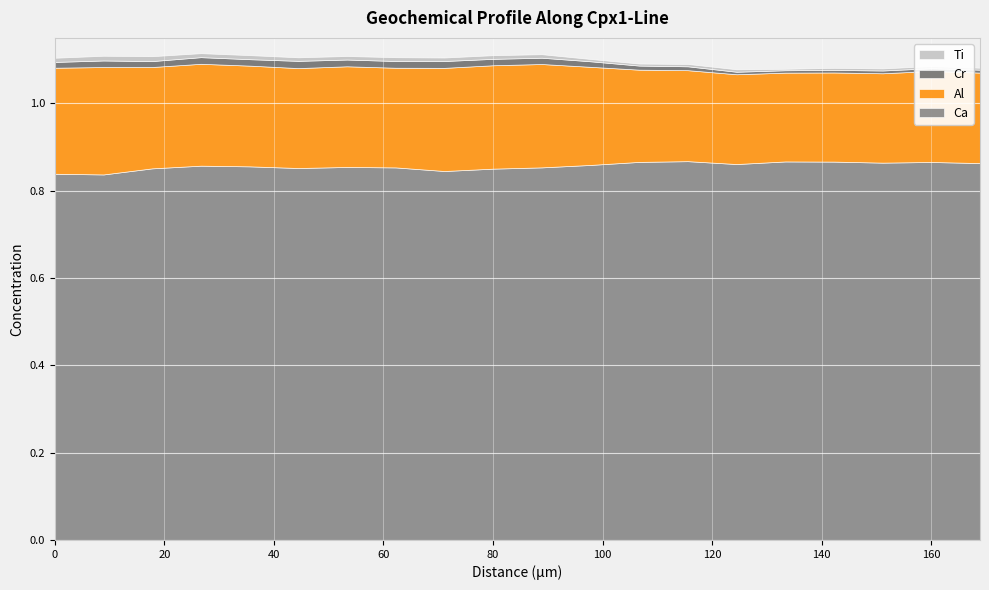

Between 814 and 822, which series saw the biggest shift?

Al